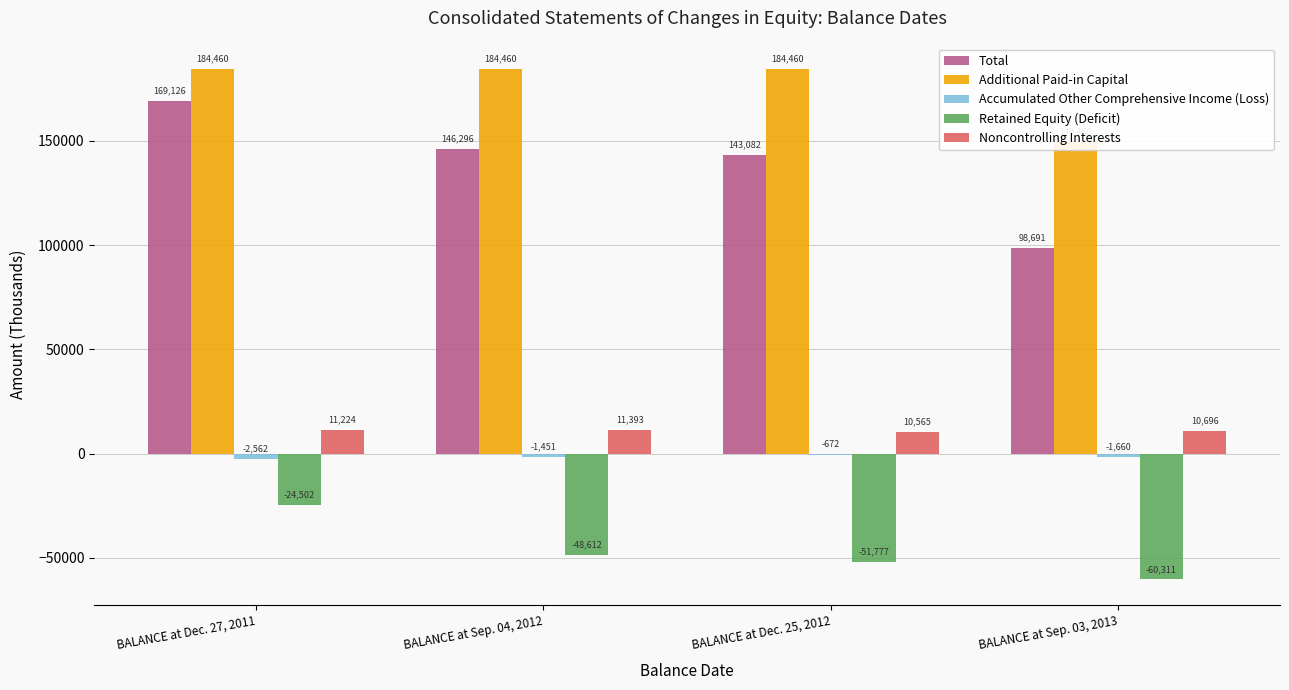

Reading left to right, list all the values displayed in this chart.

Total: BALANCE at Dec. 27, 2011=169126	BALANCE at Sep. 04, 2012=146296	BALANCE at Dec. 25, 2012=143082	BALANCE at Sep. 03, 2013=98691
Additional Paid-in Capital: BALANCE at Dec. 27, 2011=184460	BALANCE at Sep. 04, 2012=184460	BALANCE at Dec. 25, 2012=184460	BALANCE at Sep. 03, 2013=149460
Accumulated Other Comprehensive Income (Loss): BALANCE at Dec. 27, 2011=-2562	BALANCE at Sep. 04, 2012=-1451	BALANCE at Dec. 25, 2012=-672	BALANCE at Sep. 03, 2013=-1660
Retained Equity (Deficit): BALANCE at Dec. 27, 2011=-24502	BALANCE at Sep. 04, 2012=-48612	BALANCE at Dec. 25, 2012=-51777	BALANCE at Sep. 03, 2013=-60311
Noncontrolling Interests: BALANCE at Dec. 27, 2011=11224	BALANCE at Sep. 04, 2012=11393	BALANCE at Dec. 25, 2012=10565	BALANCE at Sep. 03, 2013=10696